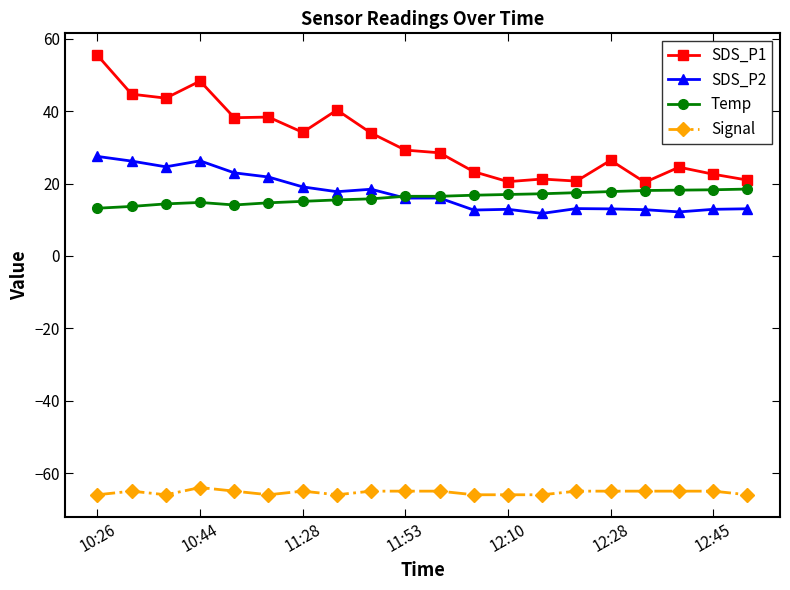

What is the minimum value for Temp?

13.2